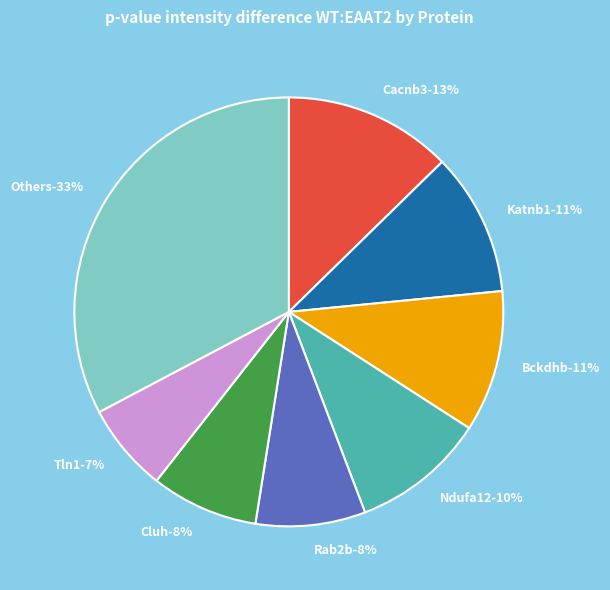

Is it true that Acaa1a is 1% of the pie?

False